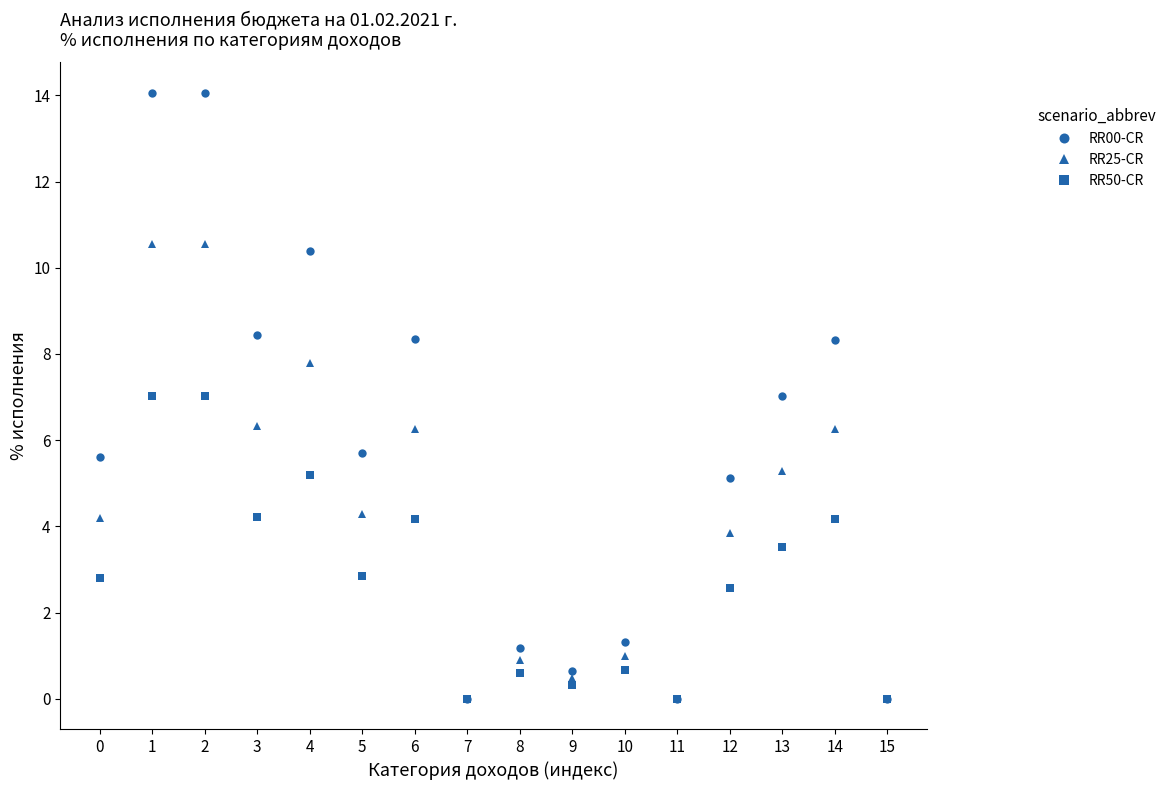

At which category does RR25-CR reach its first local valley?

3